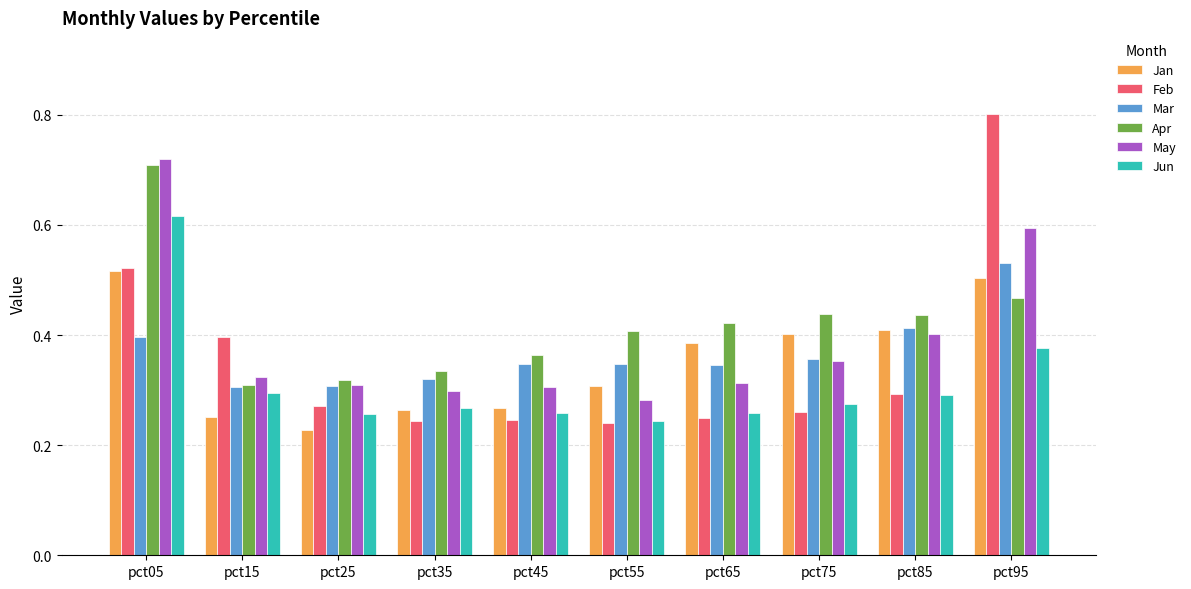

True or false: Mar has a value of 0.5 at pct25.

False